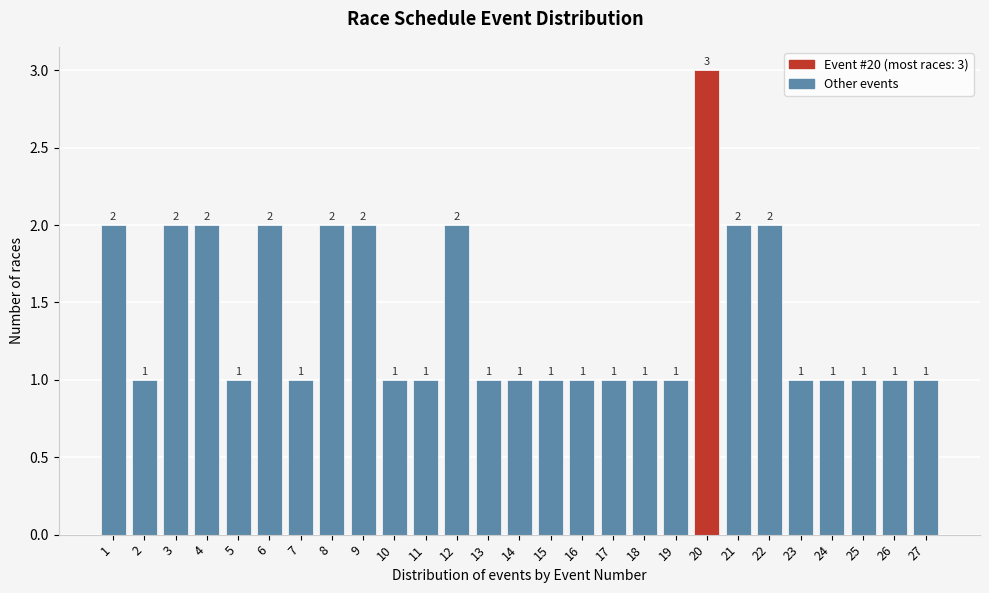

Reading right to left, extract all data points from this chart.

27=1	26=1	25=1	24=1	23=1	22=2	21=2	20=3	19=1	18=1	17=1	16=1	15=1	14=1	13=1	12=2	11=1	10=1	9=2	8=2	7=1	6=2	5=1	4=2	3=2	2=1	1=2